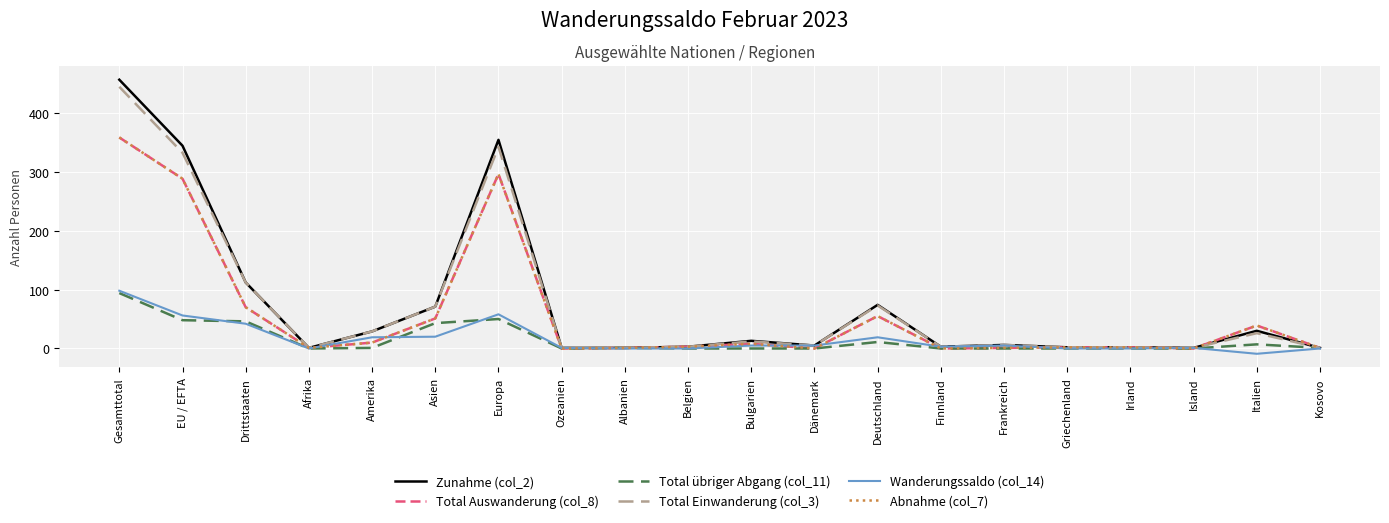

At which category does Total übriger Abgang (col_11) reach its first local valley?

Afrika